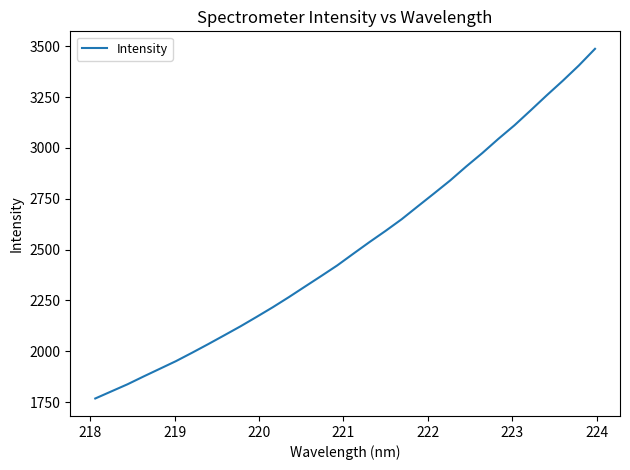

What is the difference between the maximum and minimum values?

1719.9